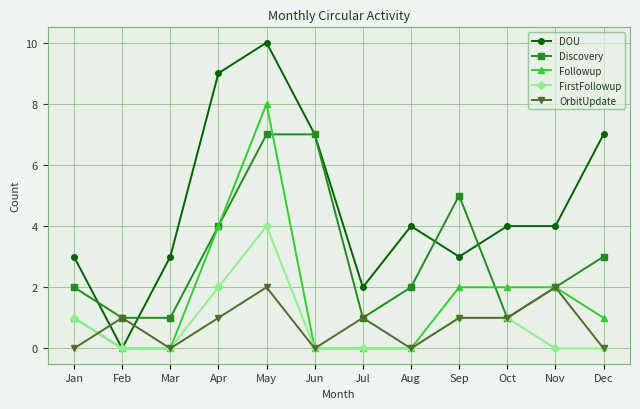

Which category has the highest value across all series?

May